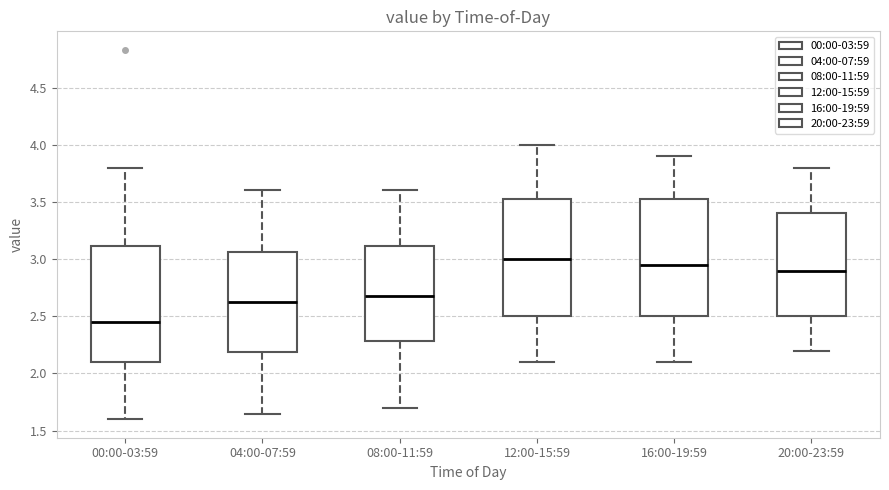

Which box's median line is the lowest?

00:00-03:59